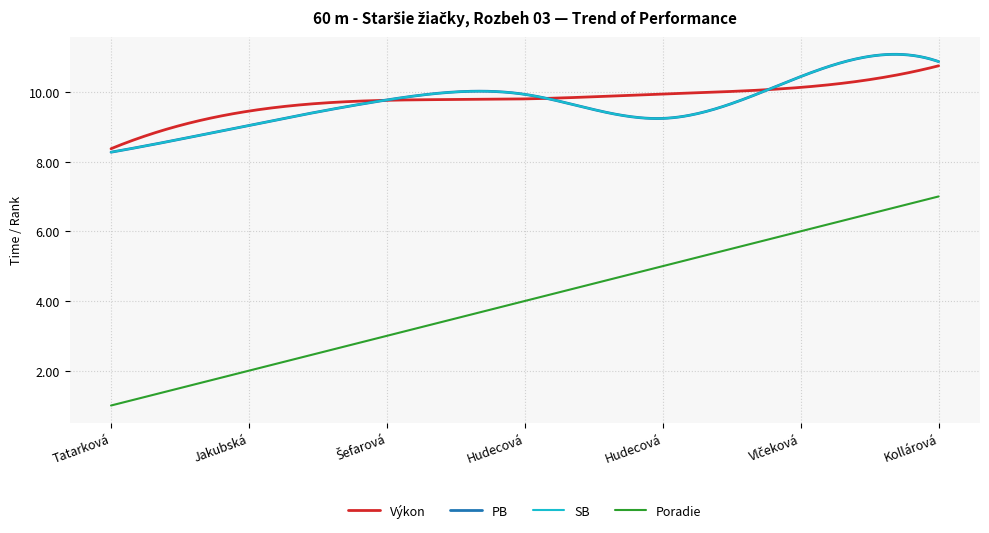

Is this an area chart (filled region under the line)?

No